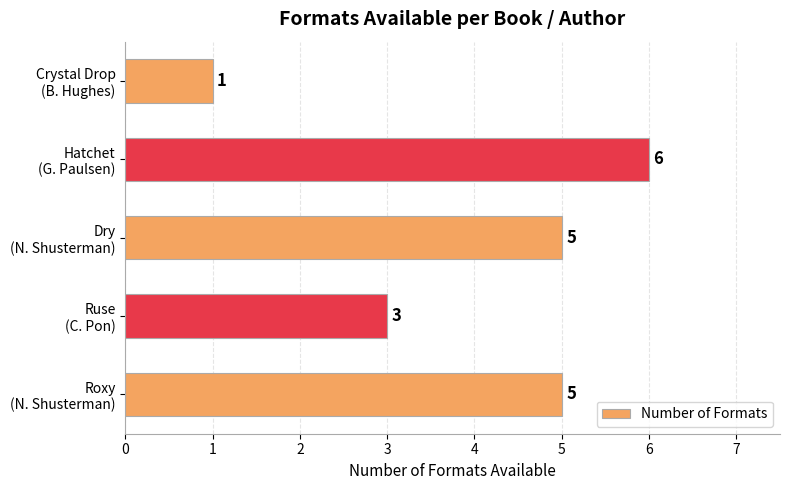

What is the smallest value displayed?

1